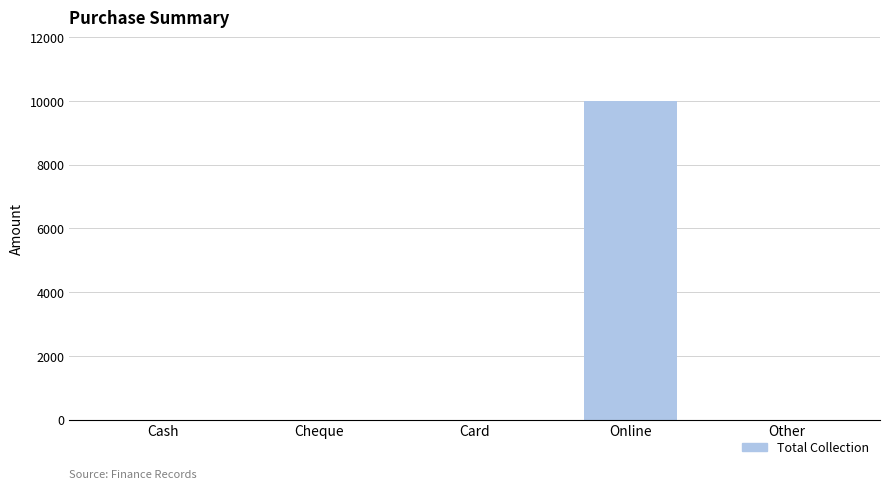

Which label corresponds to the largest value in the chart?

Online